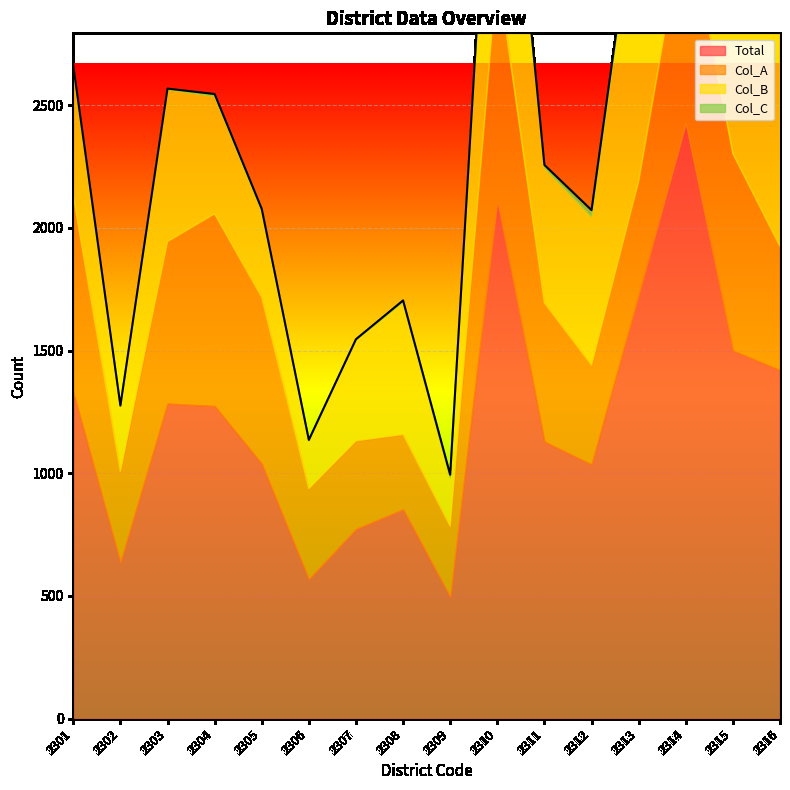

Rank the series at 2308 from highest to lowest value.

Total, Col_B, Col_A, Col_C